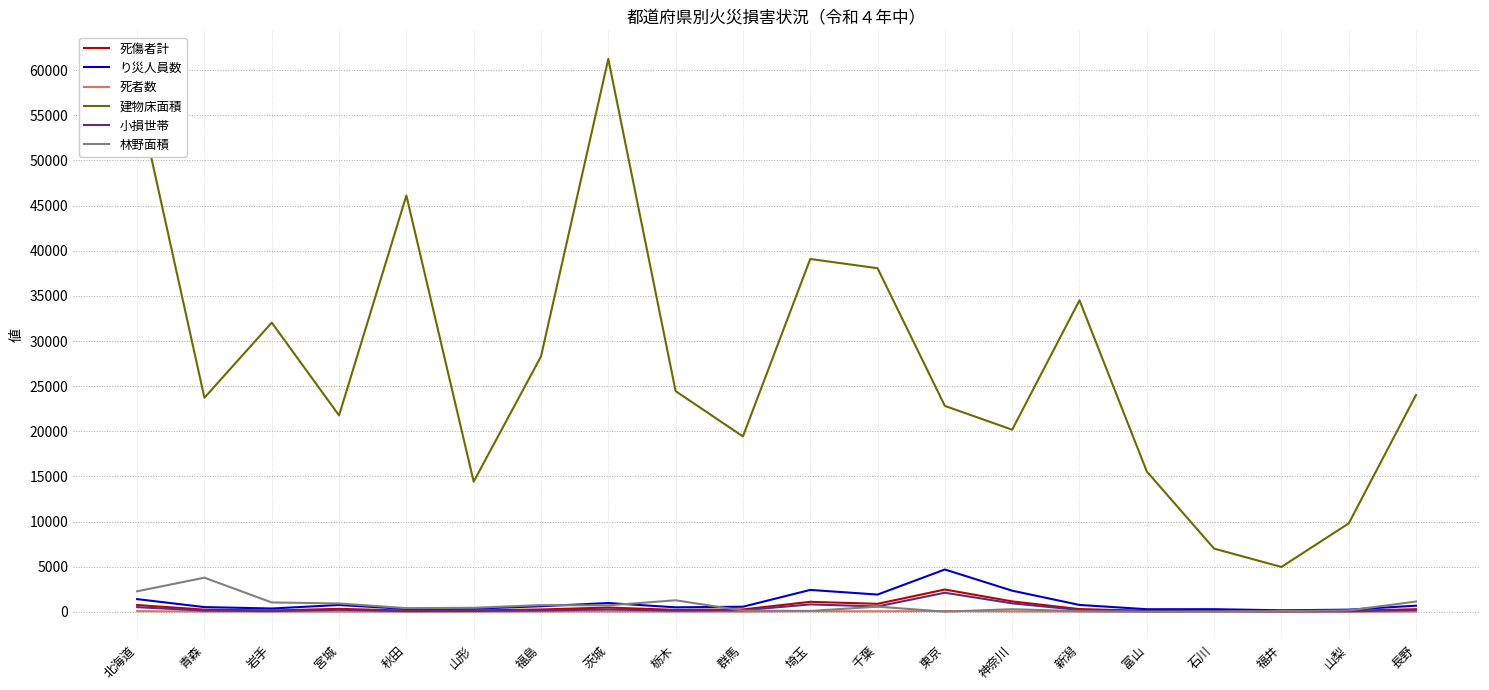

What is the difference between the maximum and minimum values in the 小損世帯 series?

2068